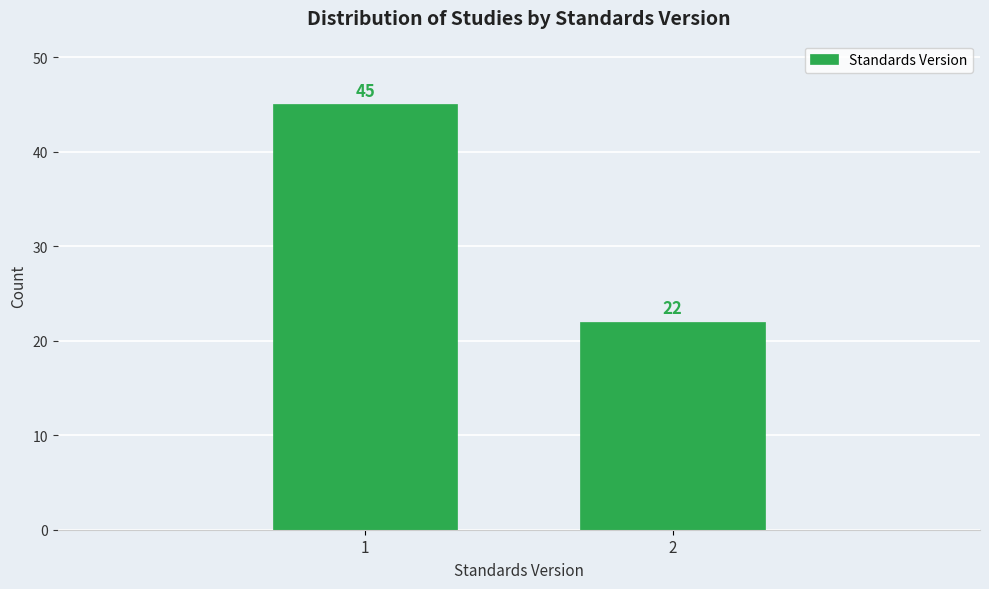

Reading left to right, extract all data points from this chart.

1=45	2=22